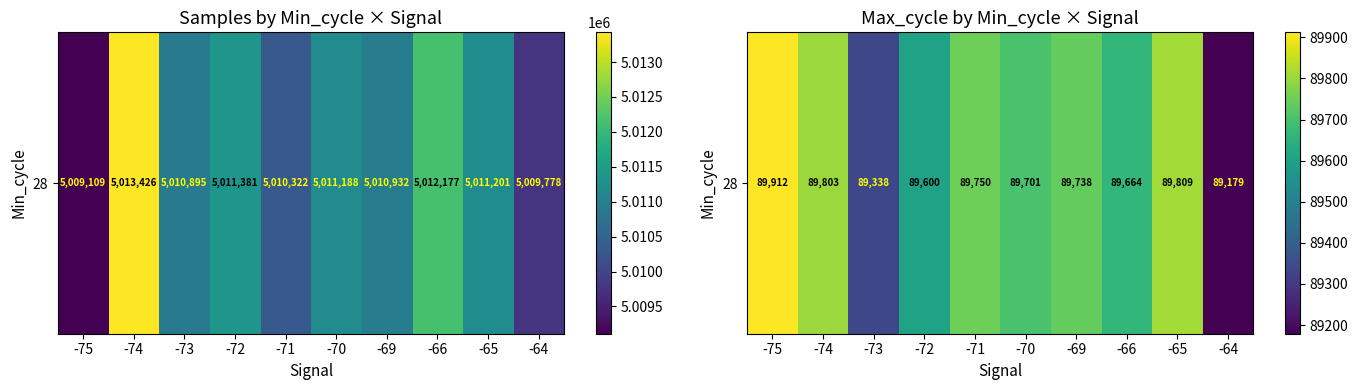

How many data points are less than 89738?

5